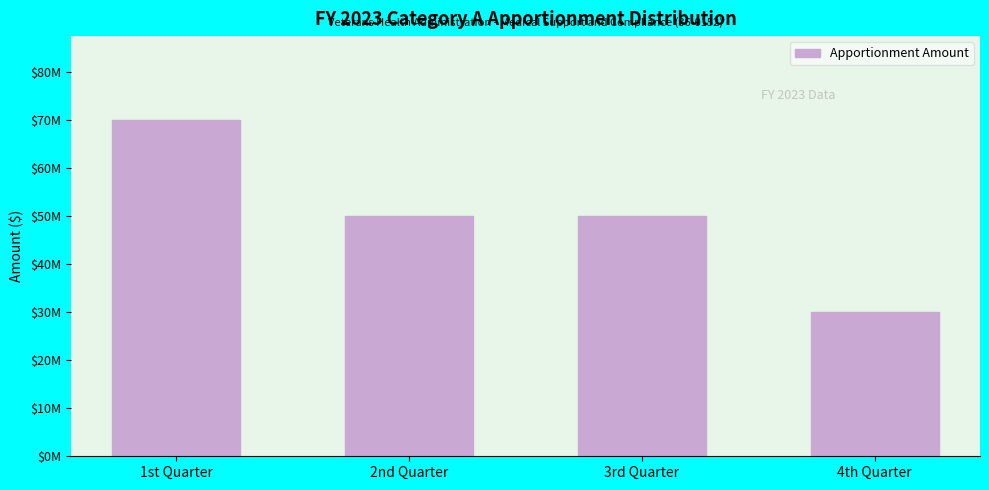

Does the chart contain any negative values?

No